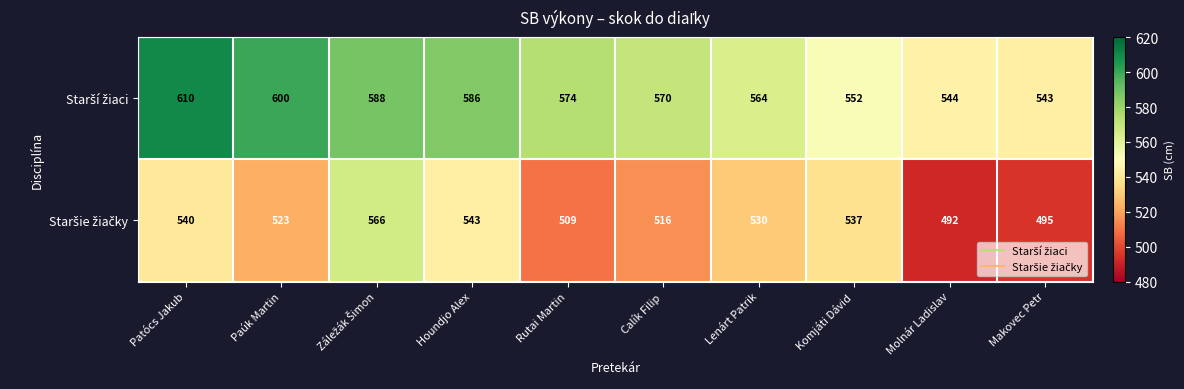

What is the total value across all series at Rutai Martin?

1083